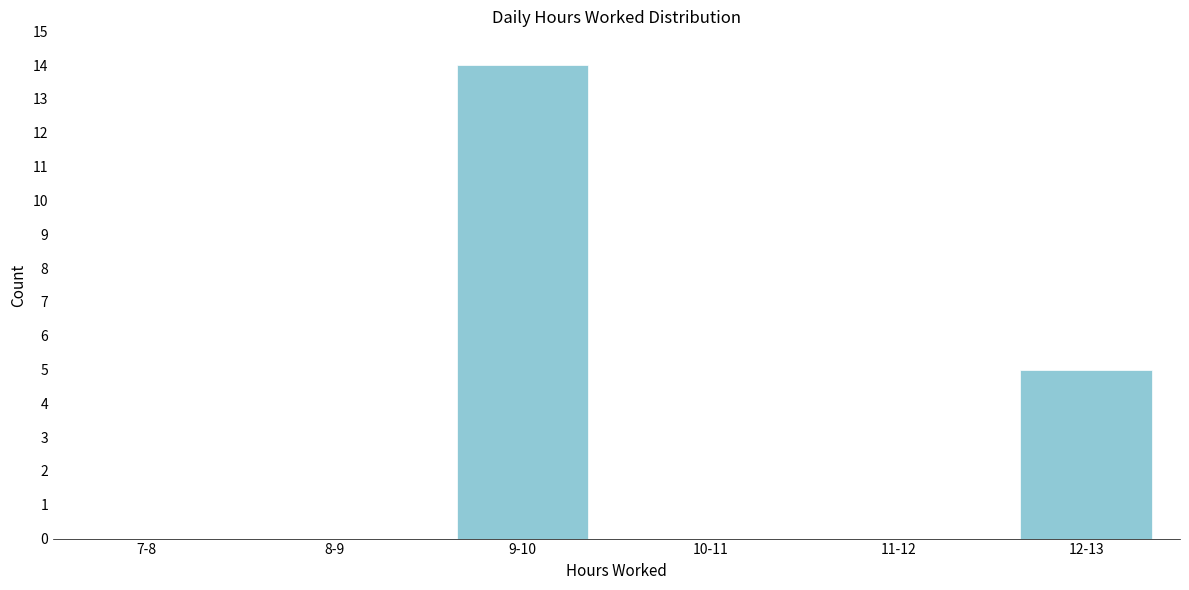

Reading left to right, transcribe all the data shown in this chart.

7-8=0	8-9=0	9-10=14	10-11=0	11-12=0	12-13=5